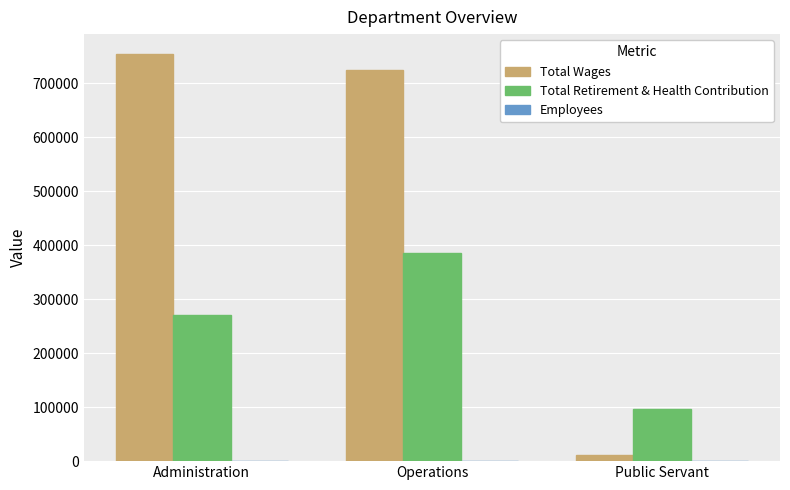

Which series has the largest range (max minus min)?

Total Wages